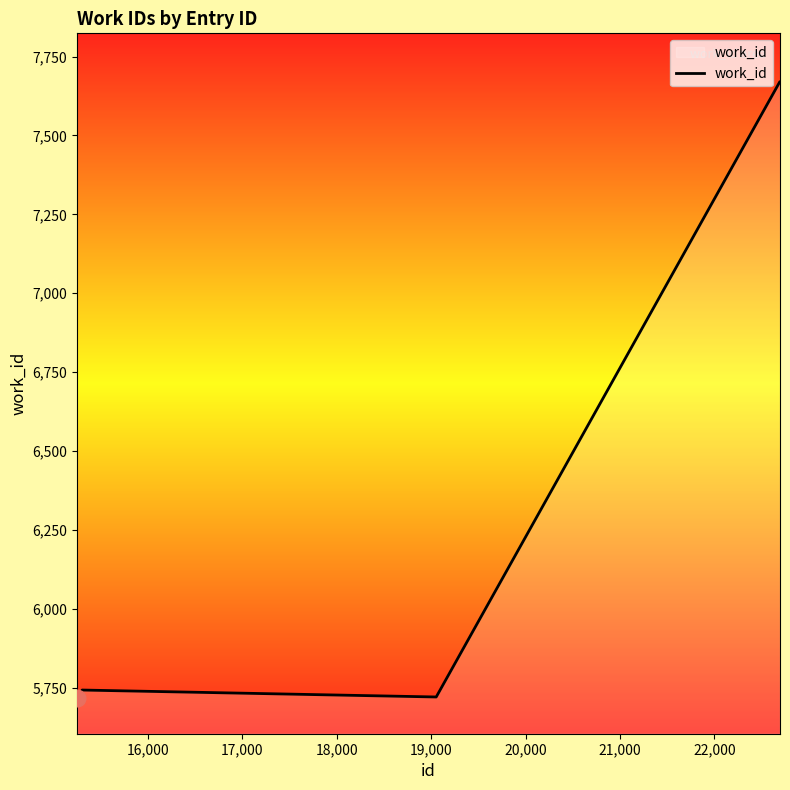

What is the difference between the maximum and minimum values?

1951